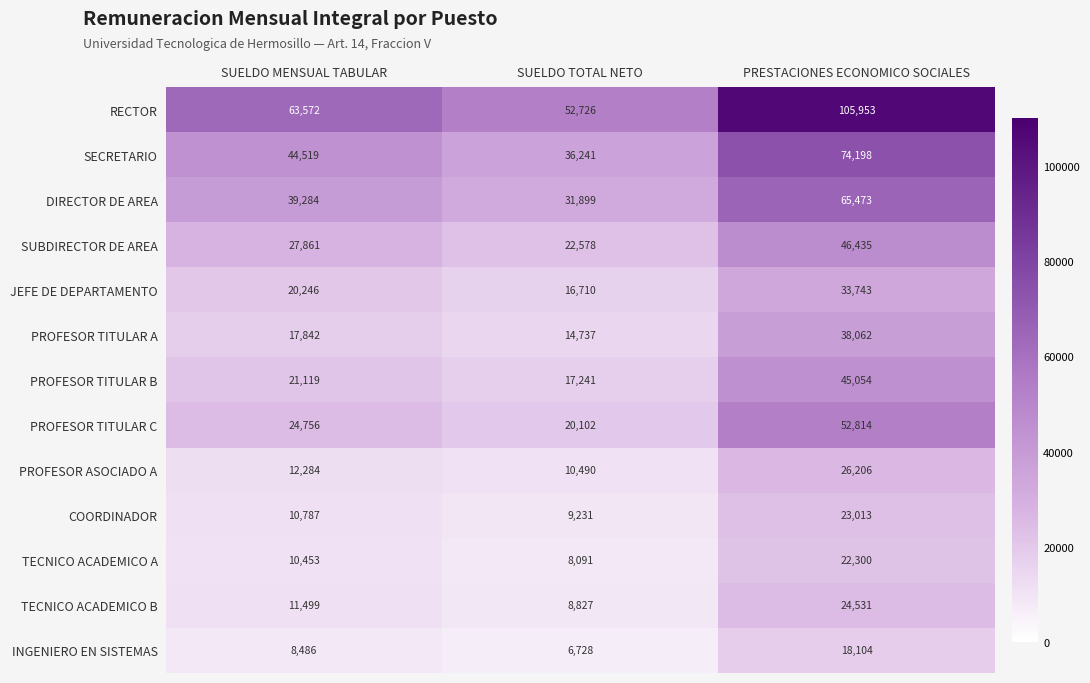

Where is DIRECTOR DE AREA nearest to the value 48686?

SUELDO MENSUAL TABULAR